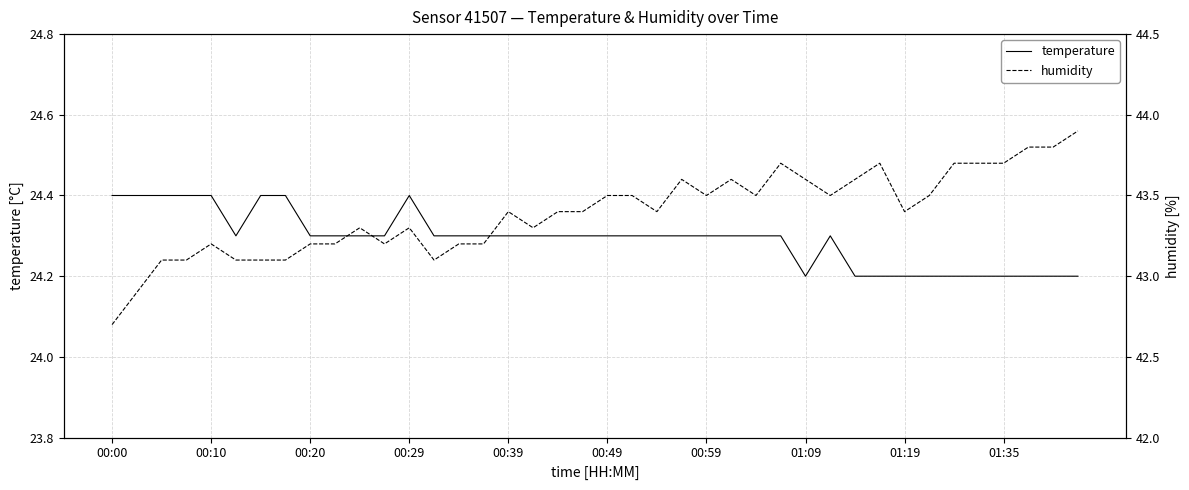

Is it true that temperature equals 24.4 at 00:29?

True